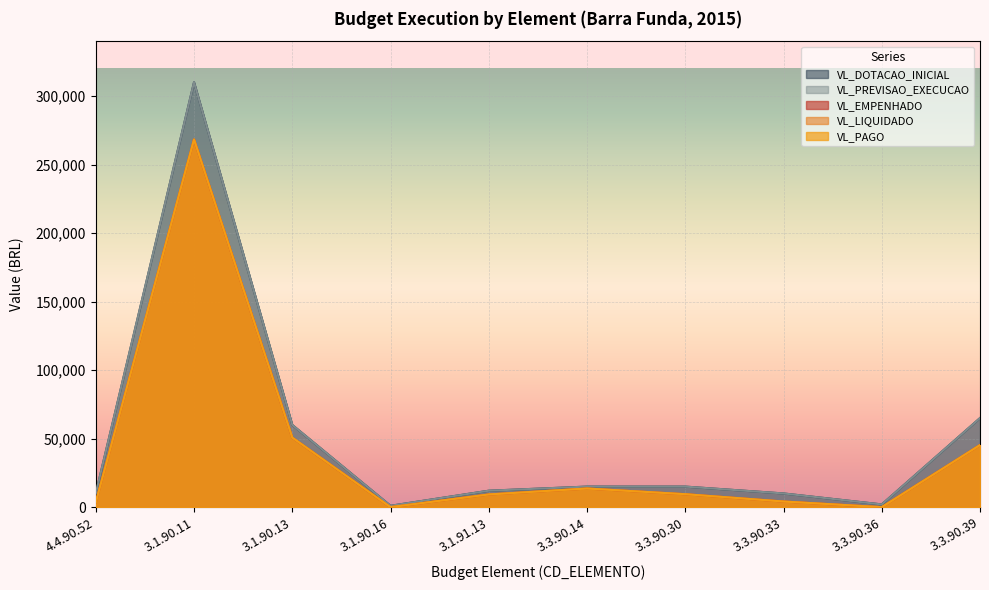

Which series has the largest range (max minus min)?

VL_DOTACAO_INICIAL